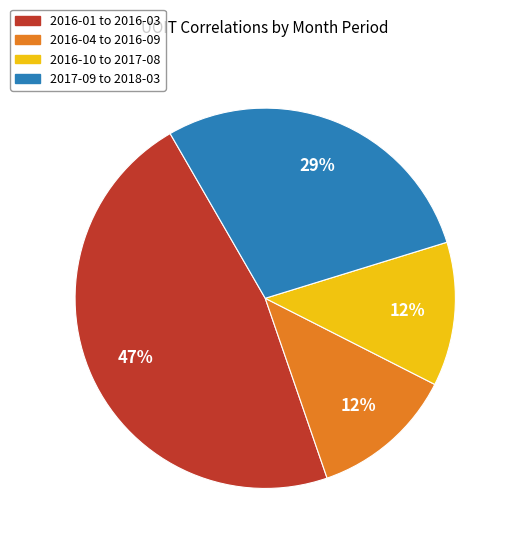

Does 2016-01 to 2016-03 represent more than half of the total?

No